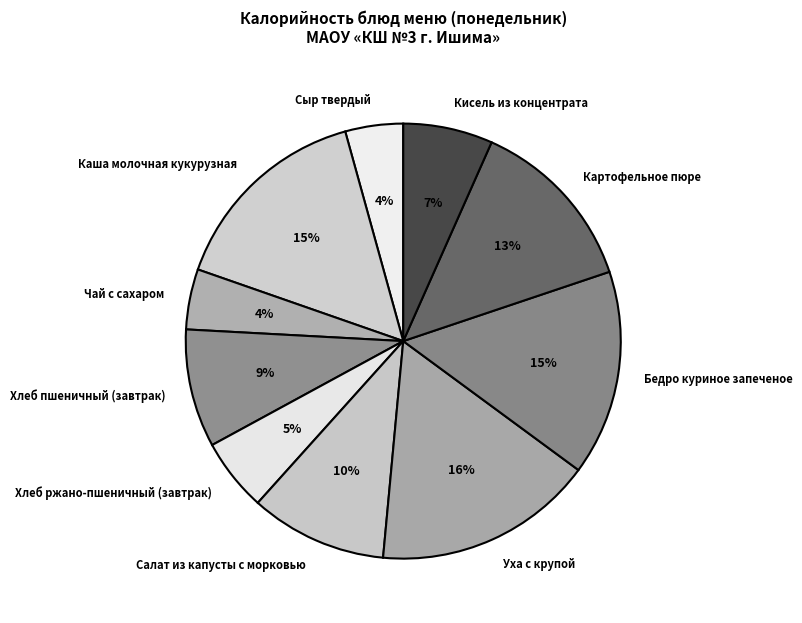

To the nearest percent, what percentage of the pie is Бедро куриное запеченое?

15%